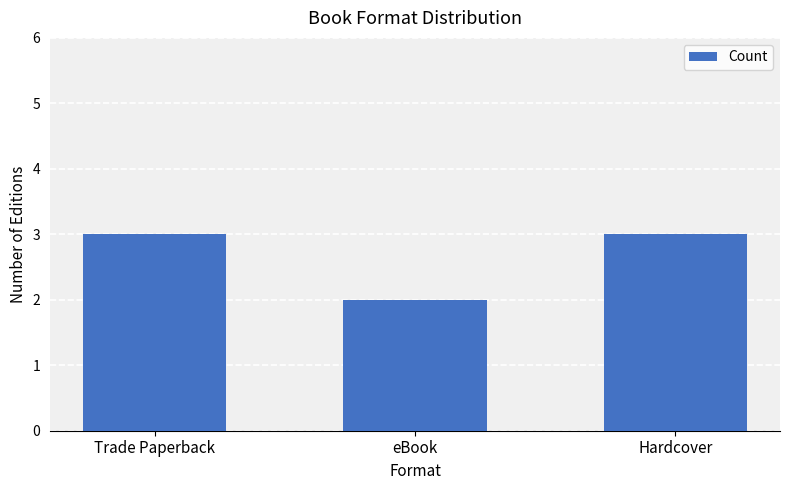

At which category does the chart reach its minimum across all series?

eBook